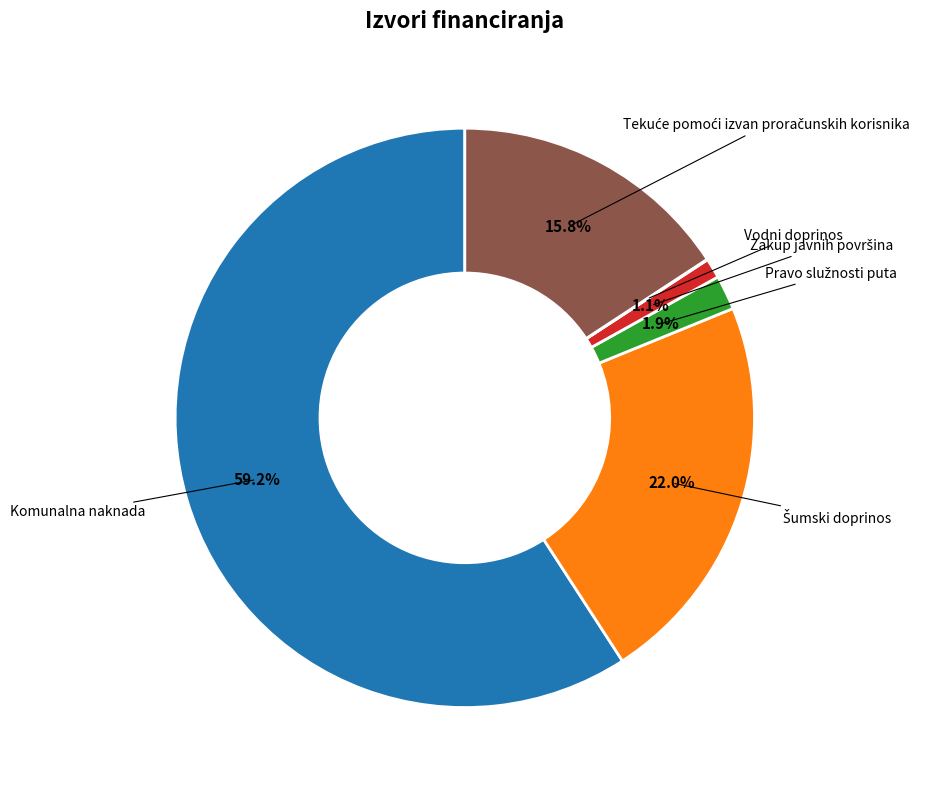

Does any single category account for the majority?

Yes